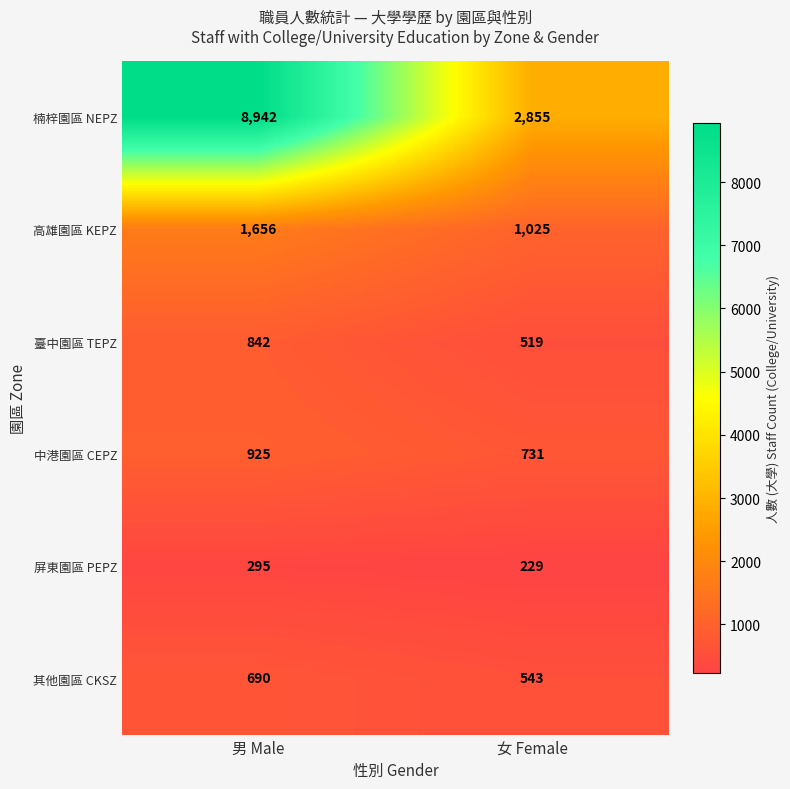

Which series has the largest total across all categories?

楠梓園區 NEPZ